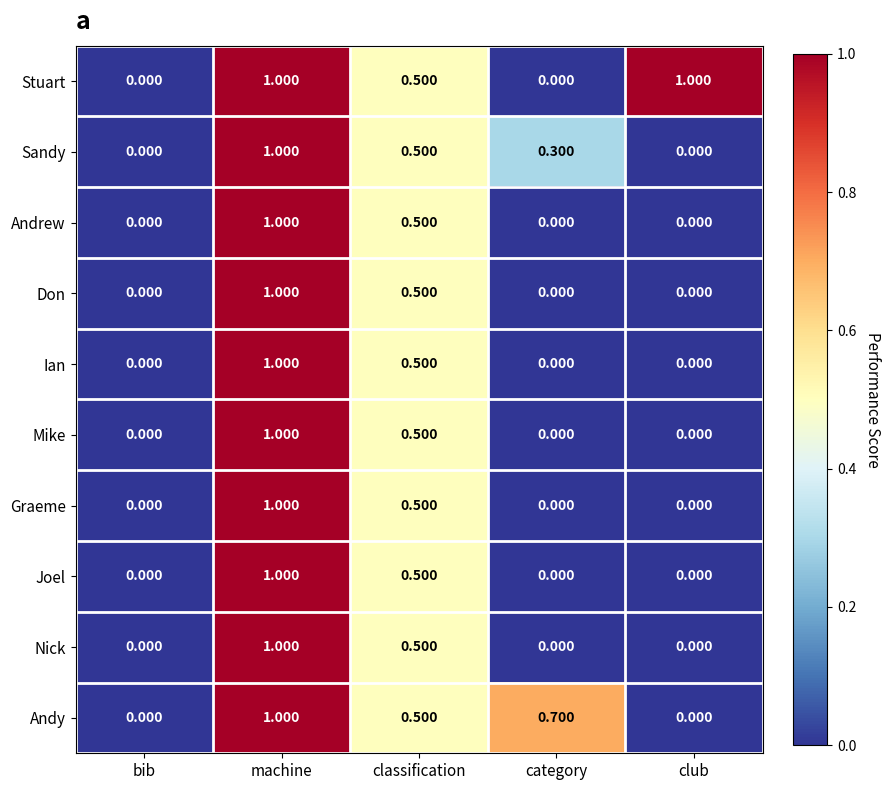

At which label does Don reach its peak?

machine